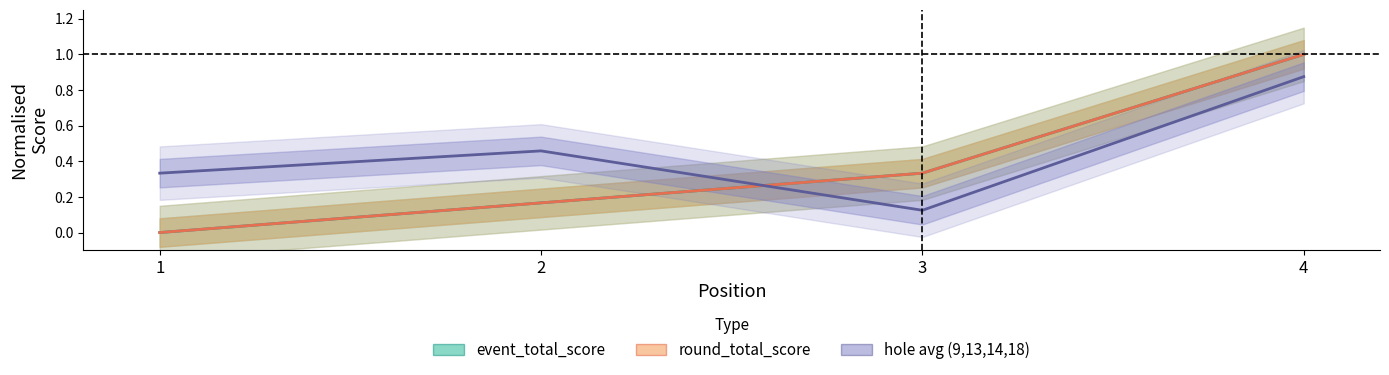

Which series changed the most between 3 and 4?

hole avg (9,13,14,18)